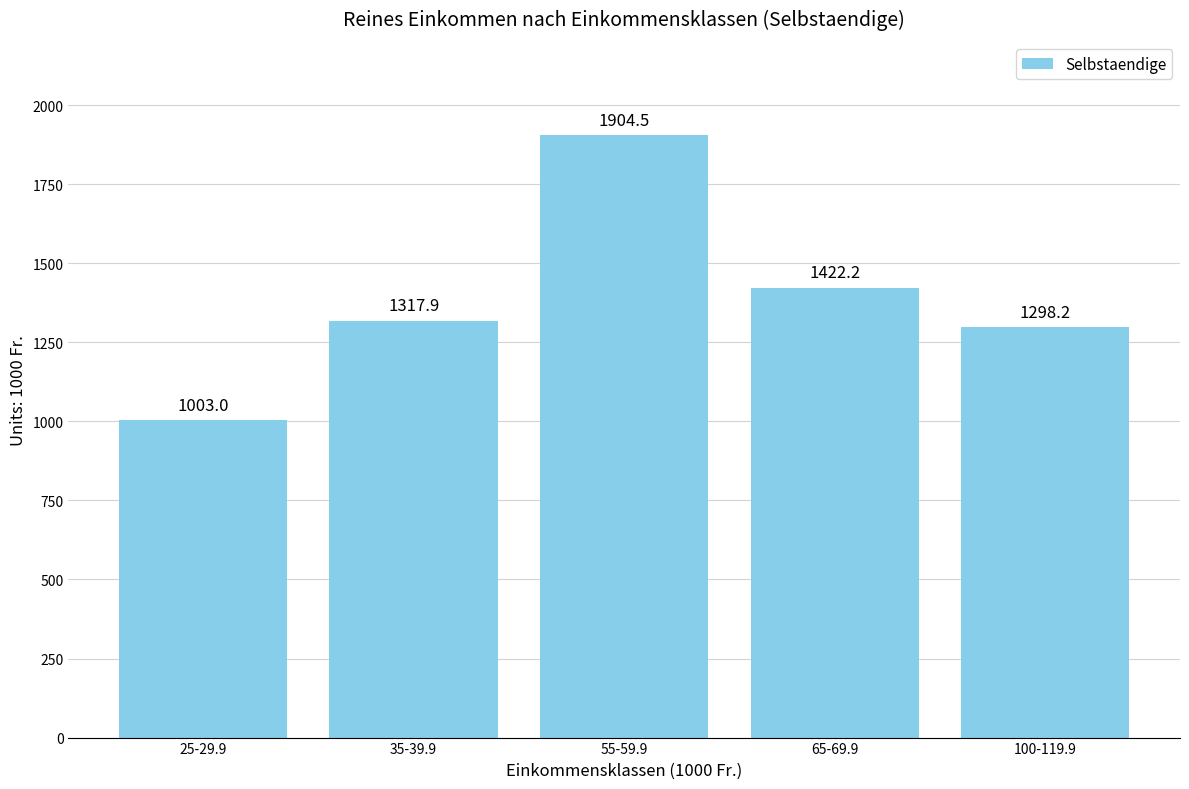

At which category does the chart reach its peak across all series?

55-59.9